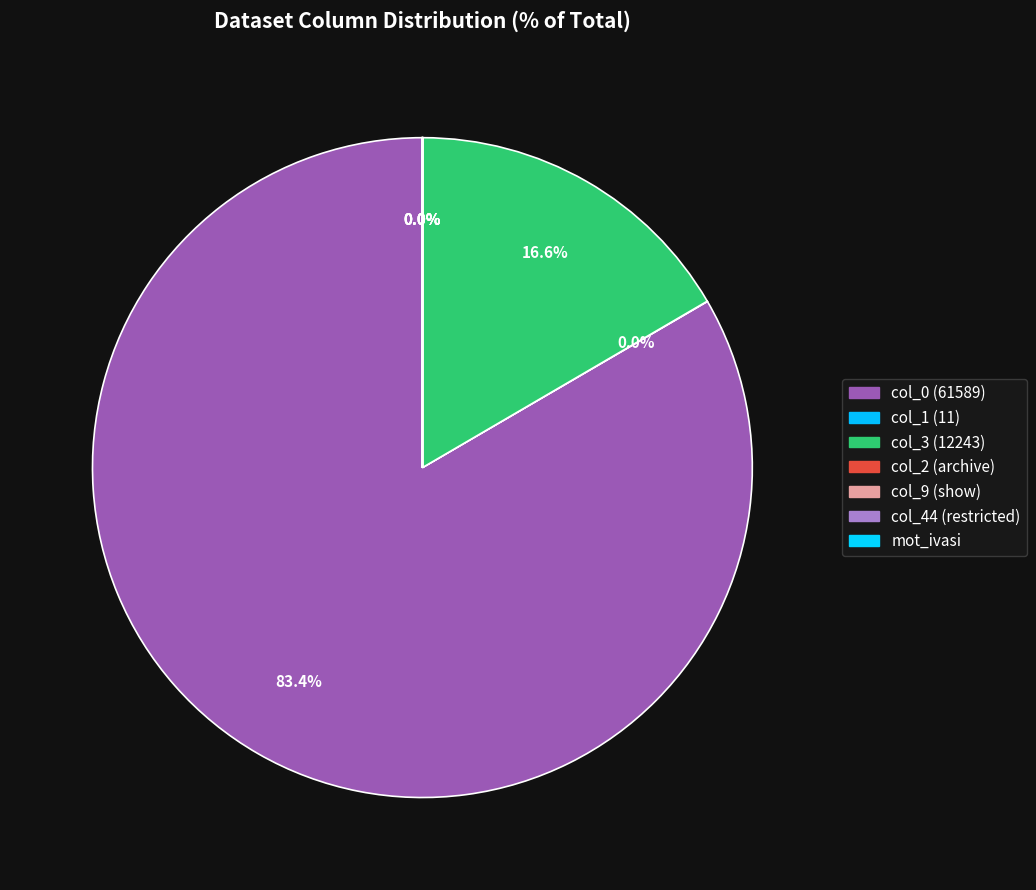

Which category has the biggest portion of the pie?

col_0